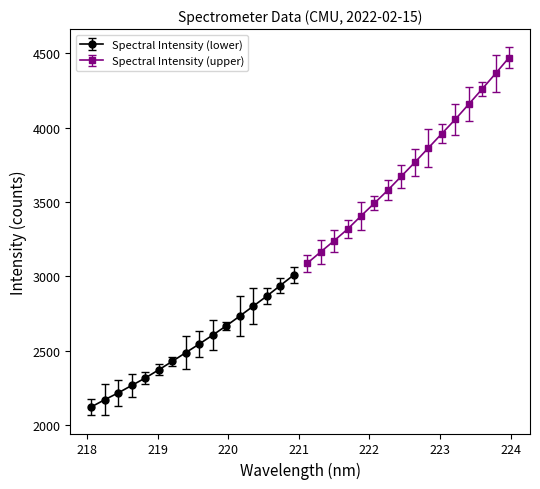

What is the difference between the values at 219.3979 and 221.6902?

830.5